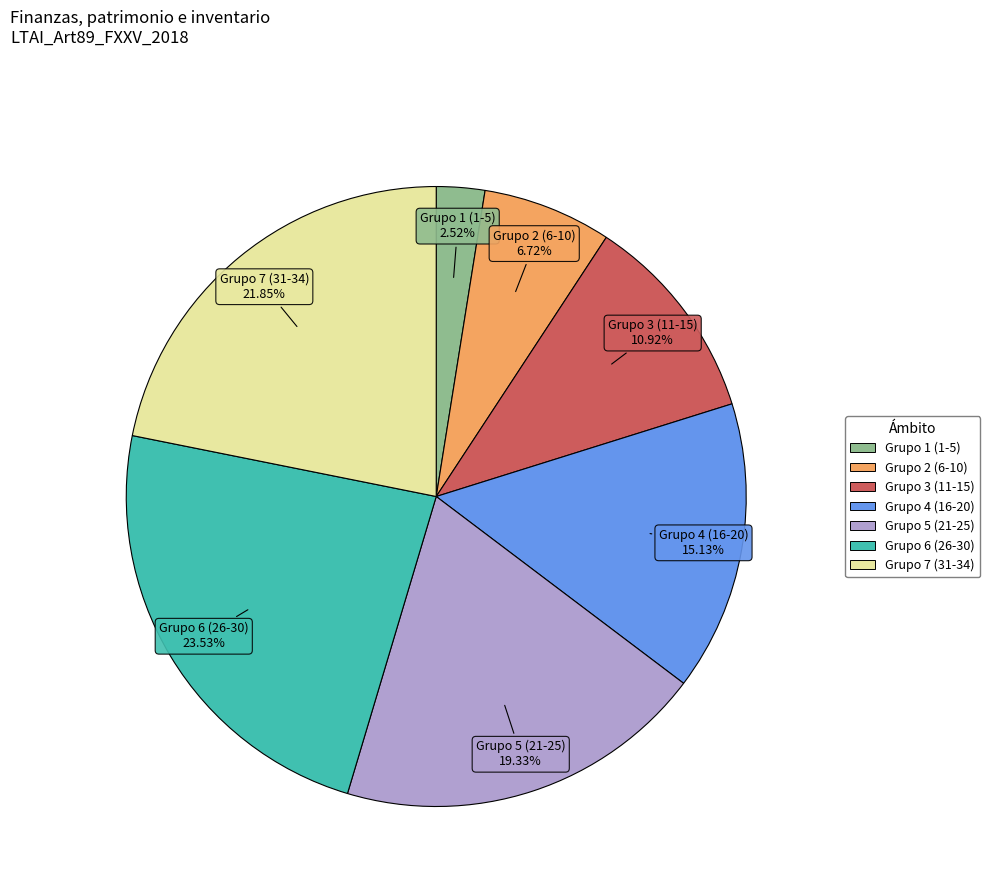

Does any single category account for the majority?

No